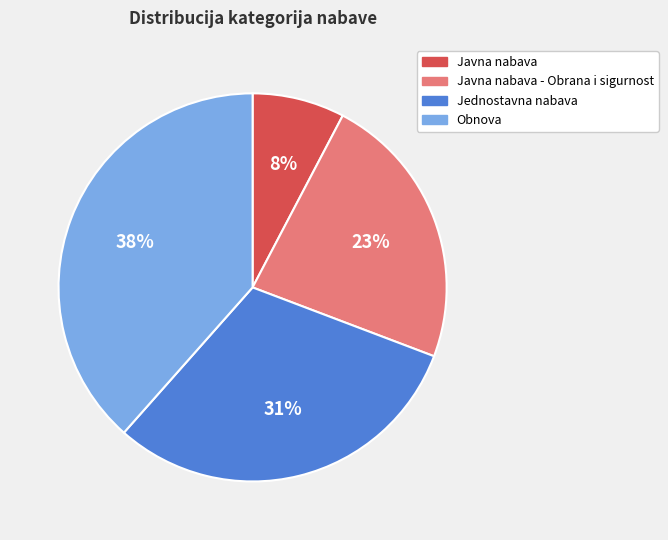

To the nearest percent, what is the average slice percentage?

25%